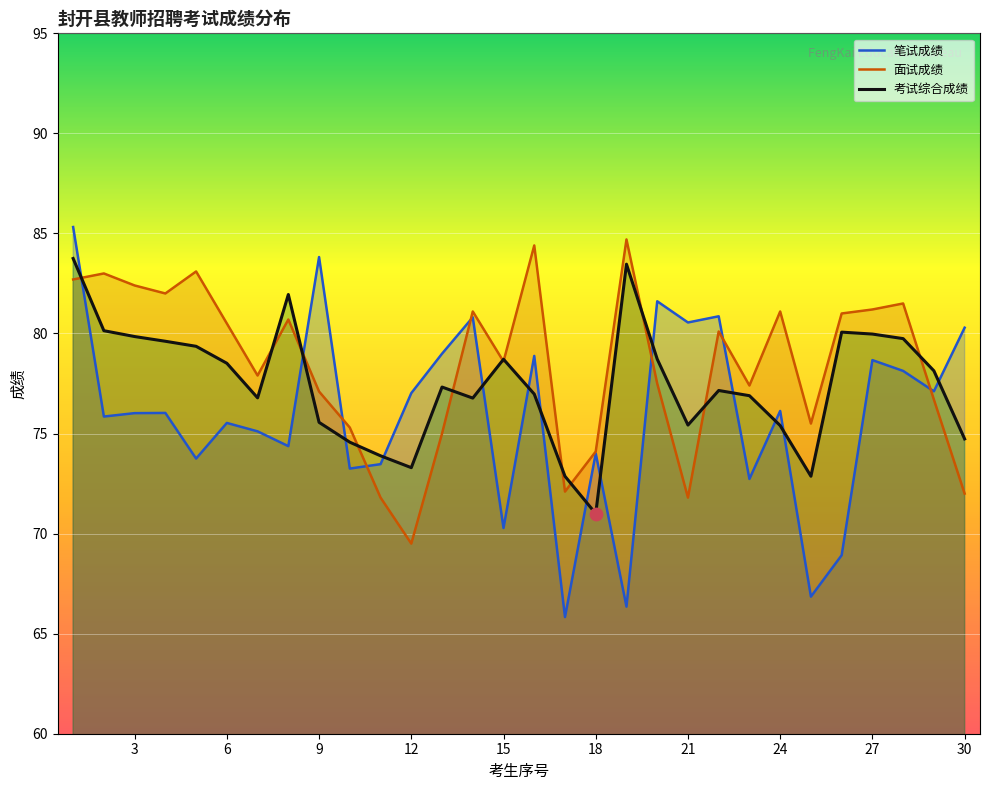

Which series contains the highest Y value?

笔试成绩